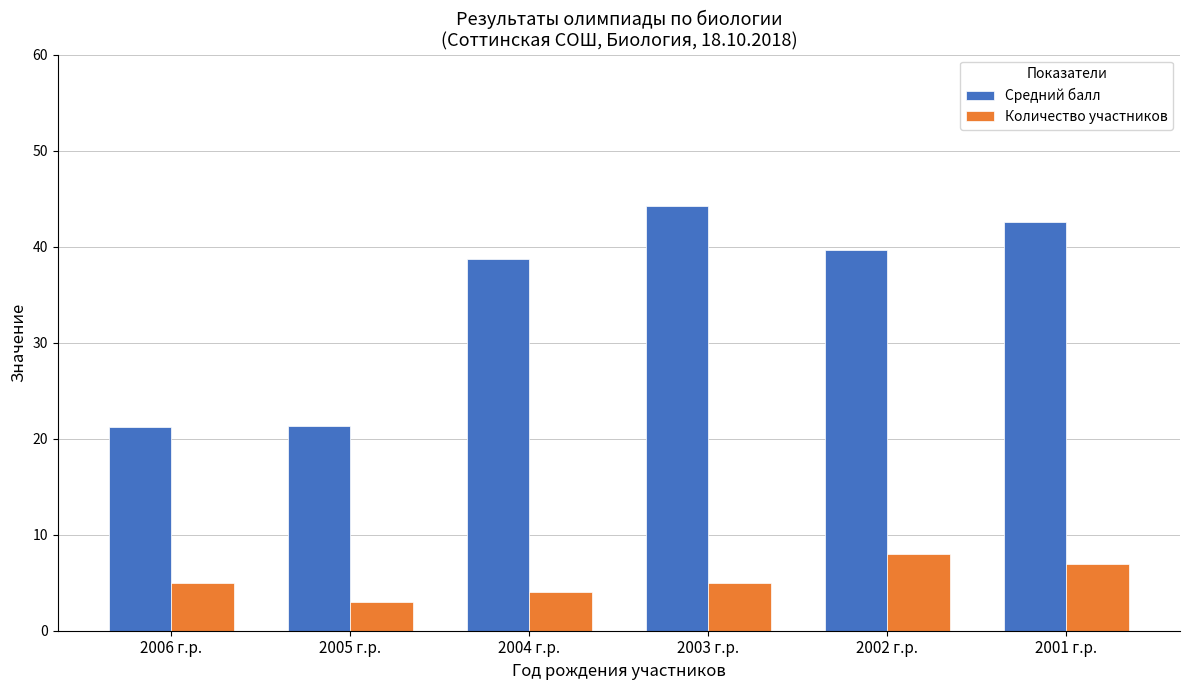

What is the lowest value of the Средний балл series?

21.2